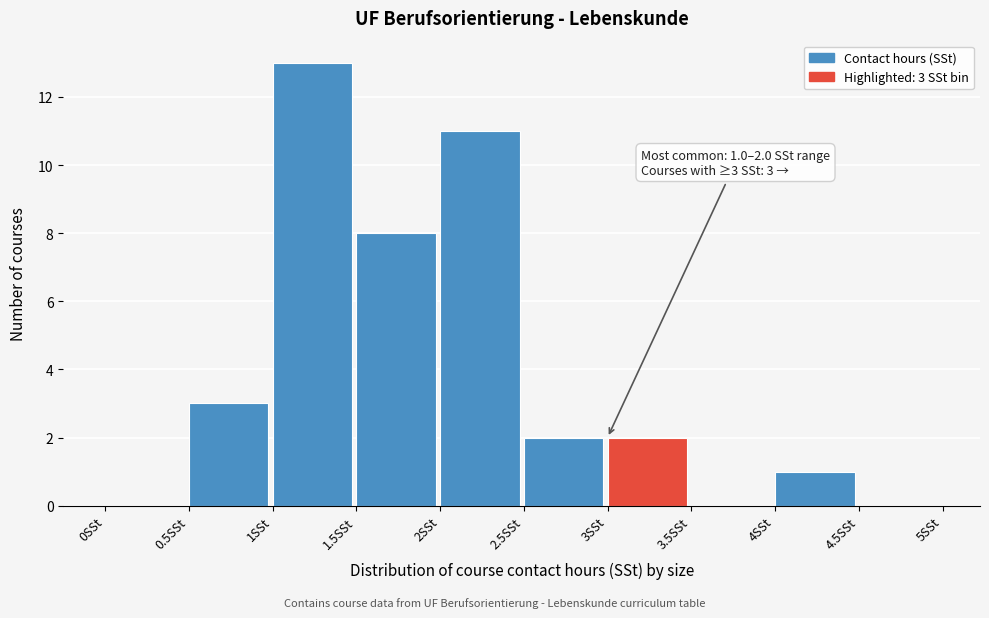

Which range on the x-axis has the tallest bar?

1.0 to 1.5